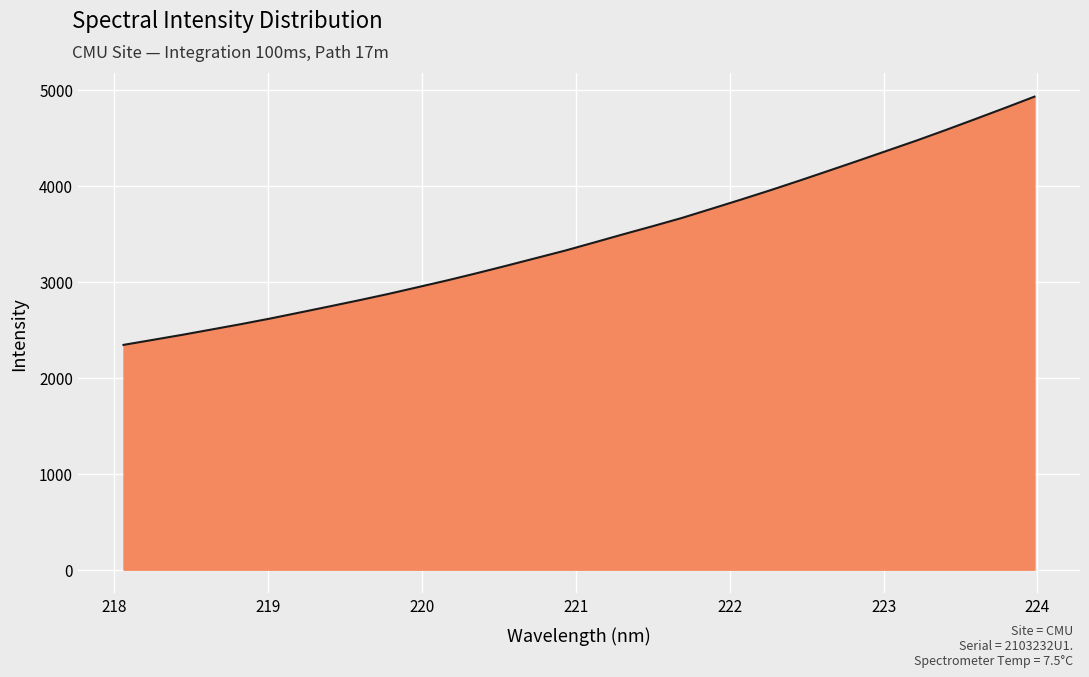

What is the greatest value displayed?

4927.9